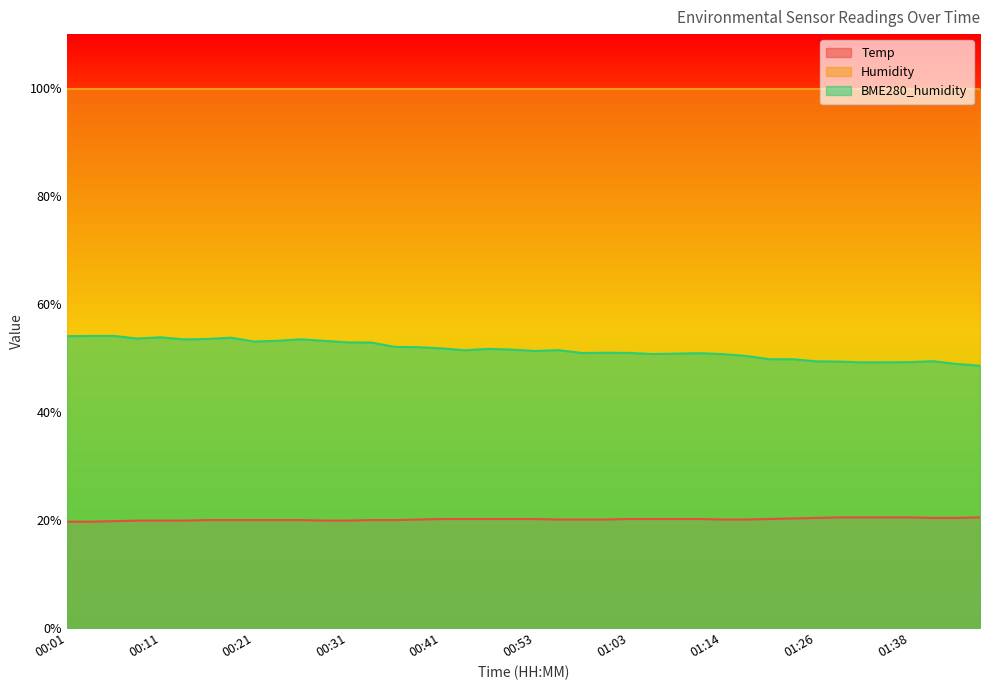

Which has a higher value, 00:36 or 01:29?

01:29